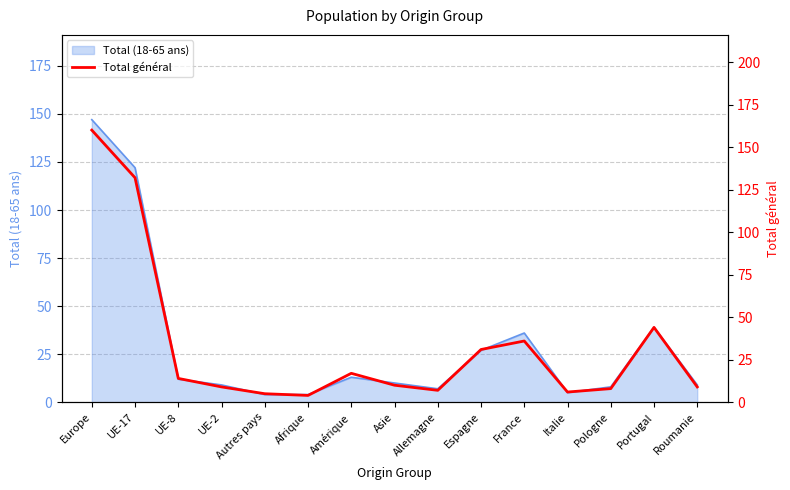

What is the average value?

33